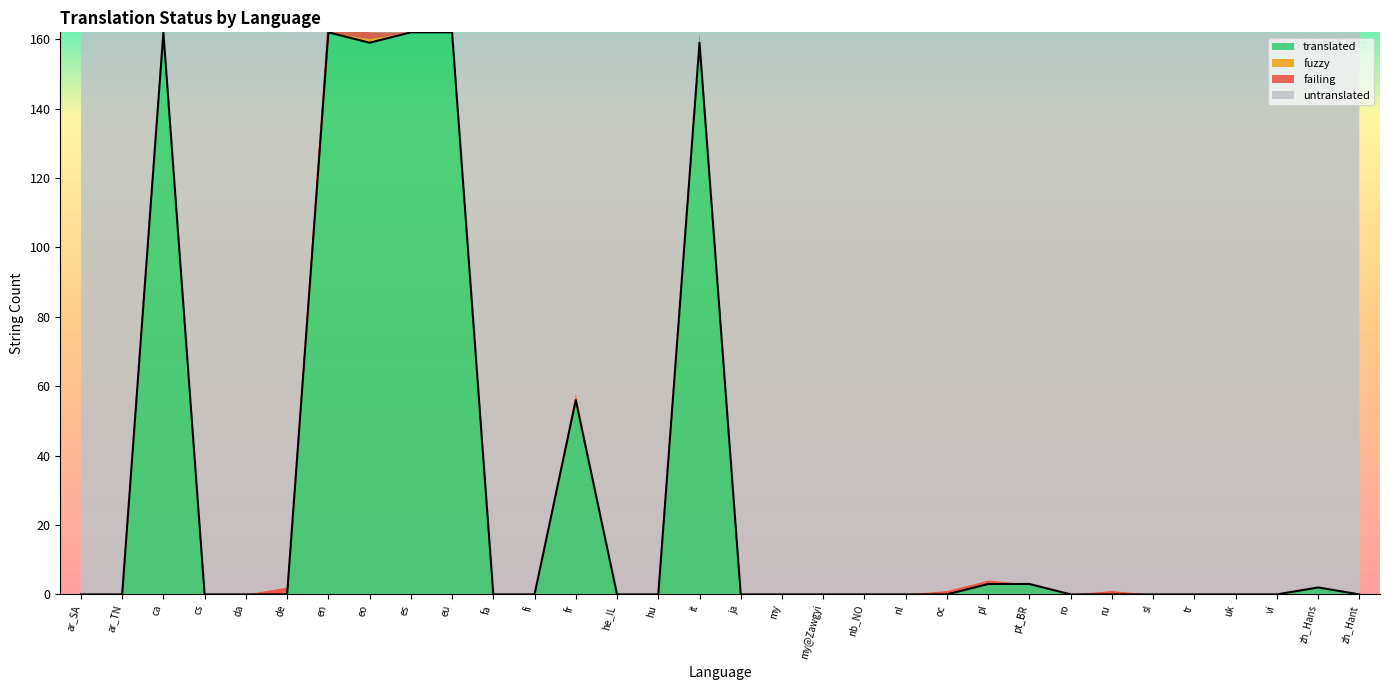

True or false: failing has more than 2 interior local peaks.

True